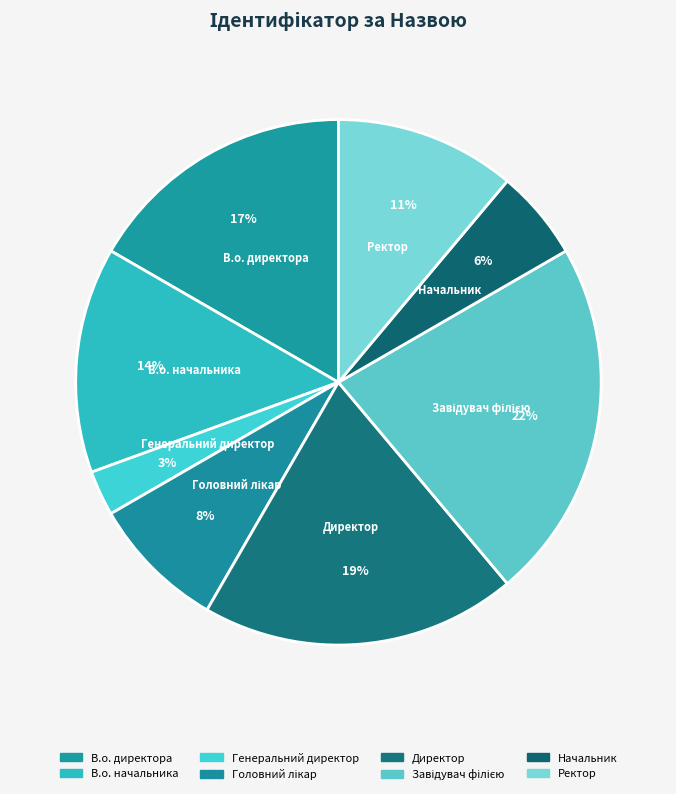

Which has a higher value, В.о. директора or Начальник?

В.о. директора